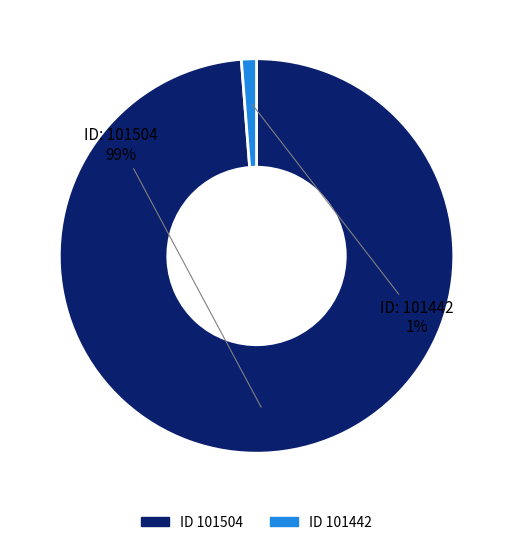

To the nearest percent, what is the difference between the largest and smallest slice percentages?

98%